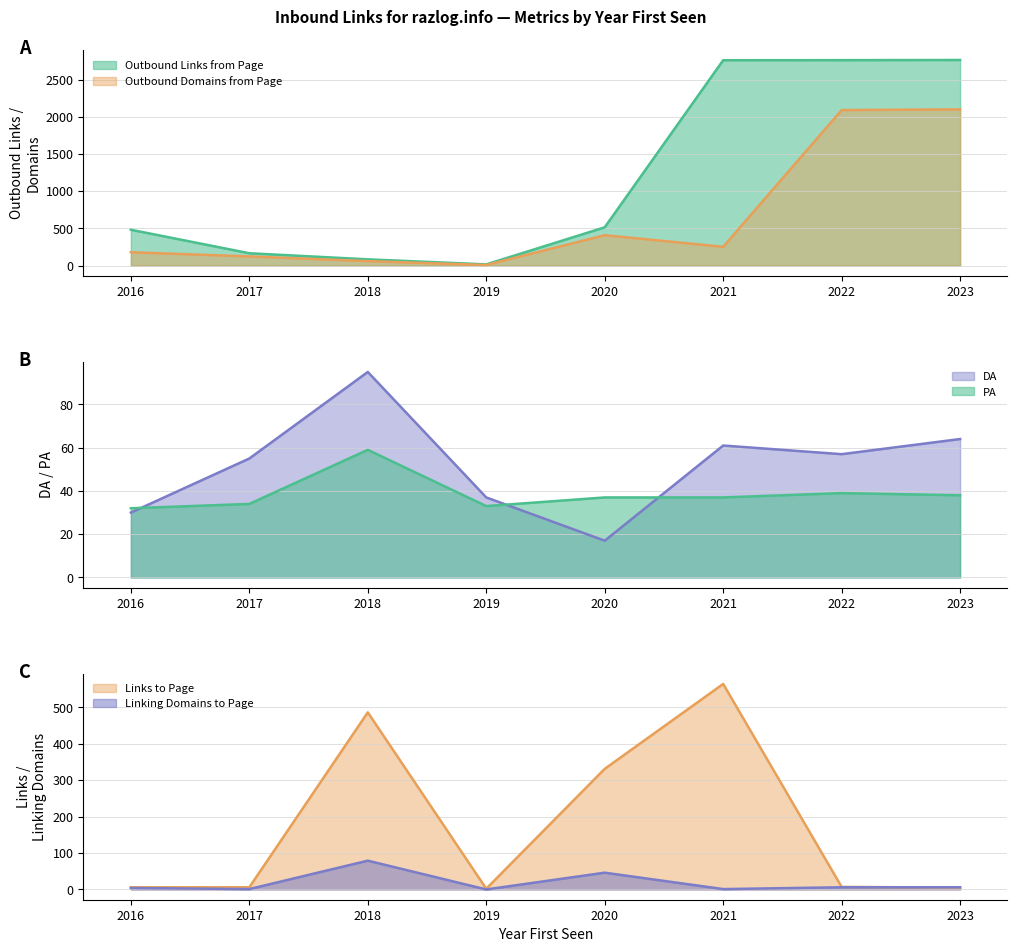

Is the value of Outbound Links from Page at 2020 greater than the value of Outbound Domains from Page at 2016?

Yes